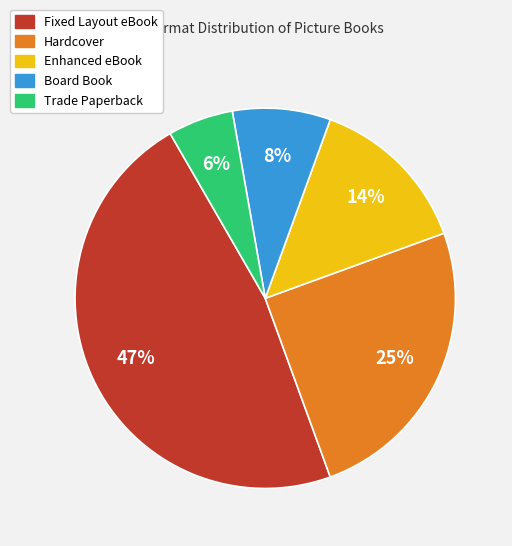

To the nearest percent, what is the combined percentage of Hardcover and Board Book?

33%